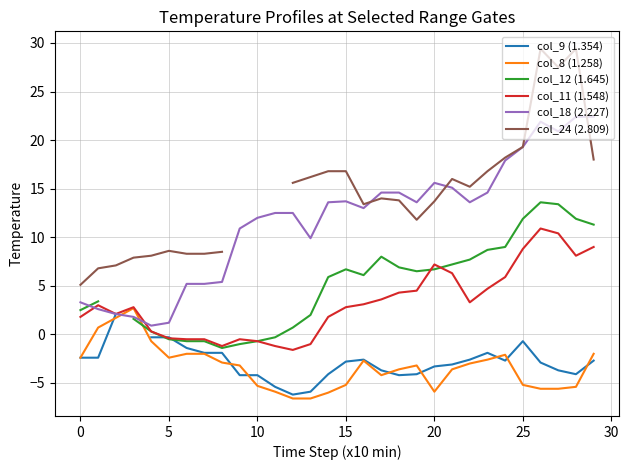

After their last crossing, which series has the higher values: col_11 (1.548) or col_12 (1.645)?

col_12 (1.645)